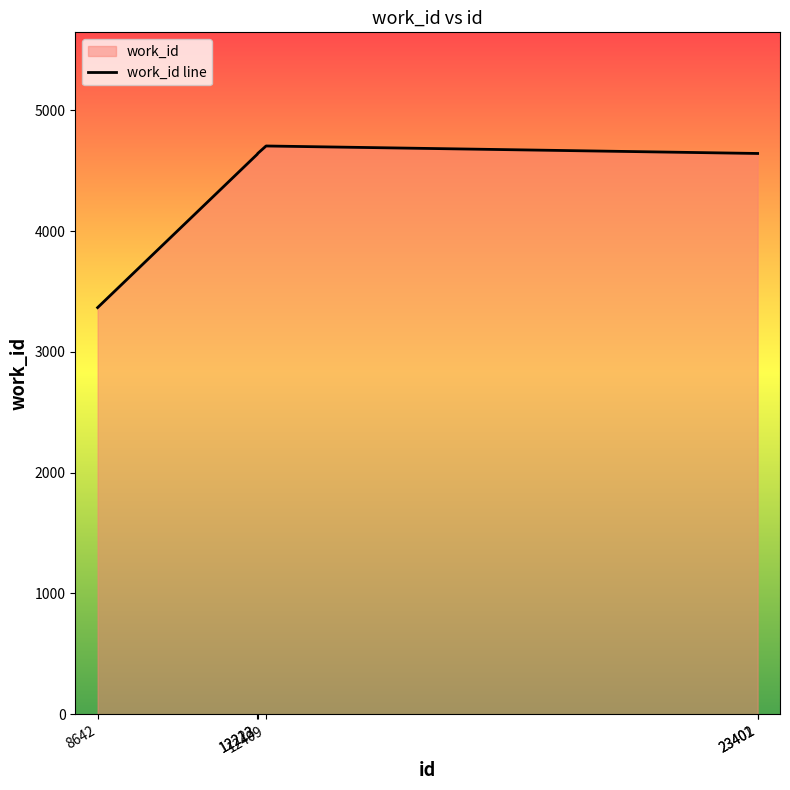

Count the number of data series in this chart.

1